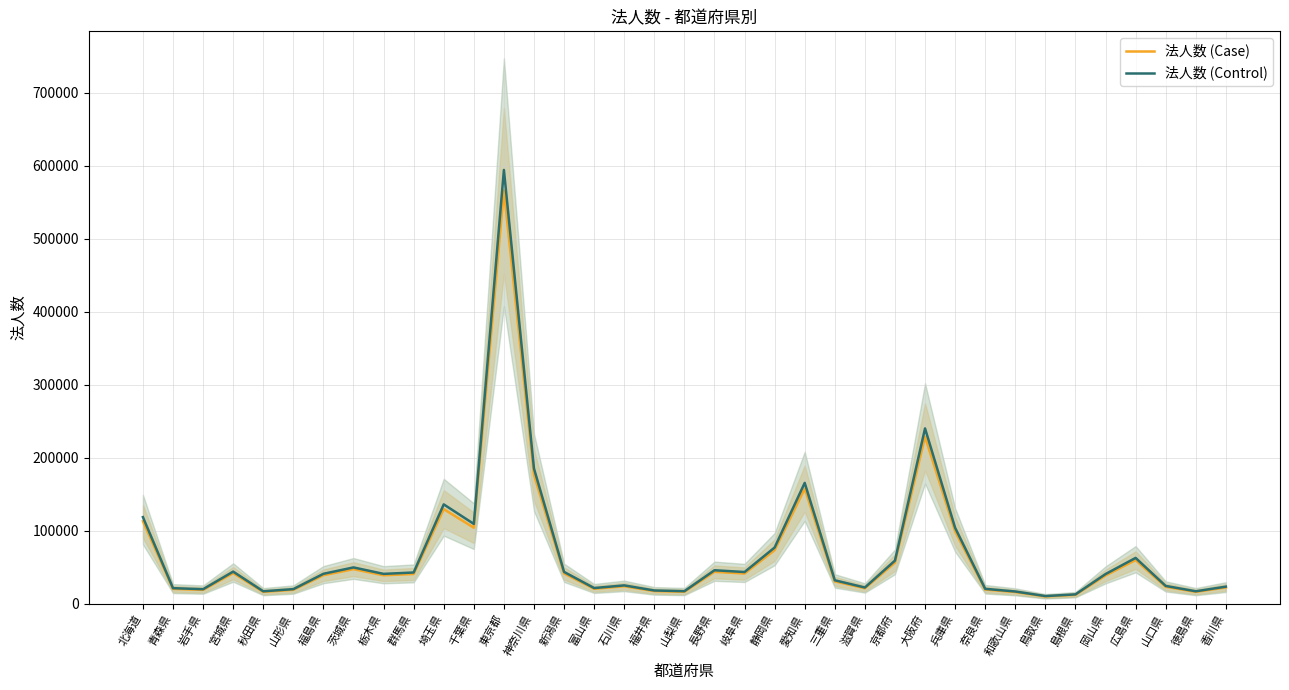

Reading left to right, transcribe all the data shown in this chart.

法人数 (Case): 北海道=113115.0	青森県=20493.0	岩手県=19148.0	宮城県=42082.0	秋田県=16410.0	山形県=19221.0	福島県=39225.0	茨城県=47537.0	栃木県=39120.0	群馬県=40926.0	埼玉県=129722.0	千葉県=104265.0	東京都=565869.0	神奈川県=176503.0	新潟県=41689.0	富山県=20653.0	石川県=24118.0	福井県=17460.0	山梨県=16556.0	長野県=43844.0	岐阜県=41540.0	静岡県=73502.0	愛知県=157788.0	三重県=30796.0	滋賀県=21351.0	京都府=56447.0	大阪府=228794.0	兵庫県=99246.0	奈良県=19599.0	和歌山県=16164.0	鳥取県=10175.0	島根県=12361.0	岡山県=38870.0	広島県=59948.0	山口県=23394.0	徳島県=16416.0	香川県=22466.0
法人数 (Control): 北海道=118770.8	青森県=21517.7	岩手県=20105.4	宮城県=44186.1	秋田県=17230.5	山形県=20182.0	福島県=41186.2	茨城県=49913.8	栃木県=41076.0	群馬県=42972.3	埼玉県=136208.1	千葉県=109478.2	東京都=594162.5	神奈川県=185328.1	新潟県=43773.5	富山県=21685.7	石川県=25323.9	福井県=18333.0	山梨県=17383.8	長野県=46036.2	岐阜県=43617.0	静岡県=77177.1	愛知県=165677.4	三重県=32335.8	滋賀県=22418.5	京都府=59269.4	大阪府=240233.7	兵庫県=104208.3	奈良県=20579.0	和歌山県=16972.2	鳥取県=10683.8	島根県=12979.1	岡山県=40813.5	広島県=62945.4	山口県=24563.7	徳島県=17236.8	香川県=23589.3